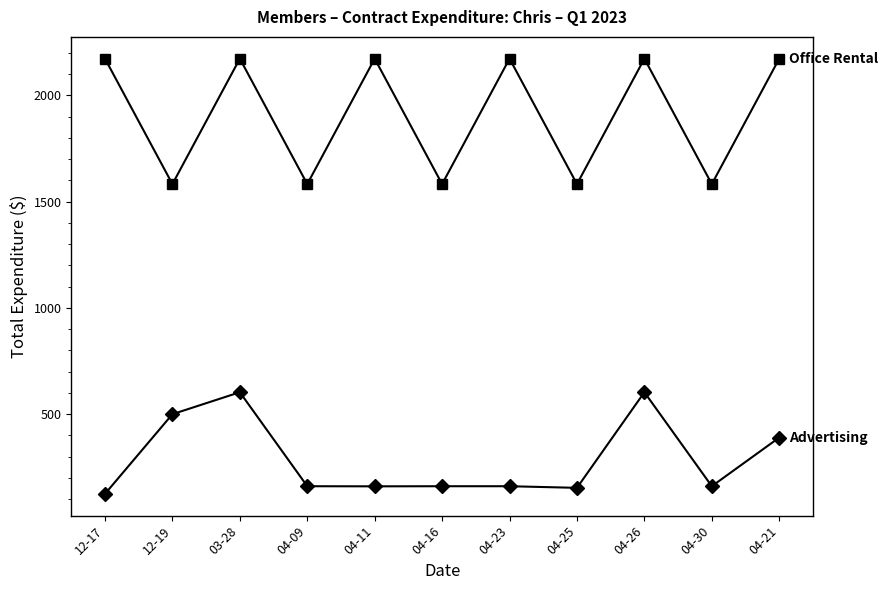

What is the label of the 11th point from the left?

04-21